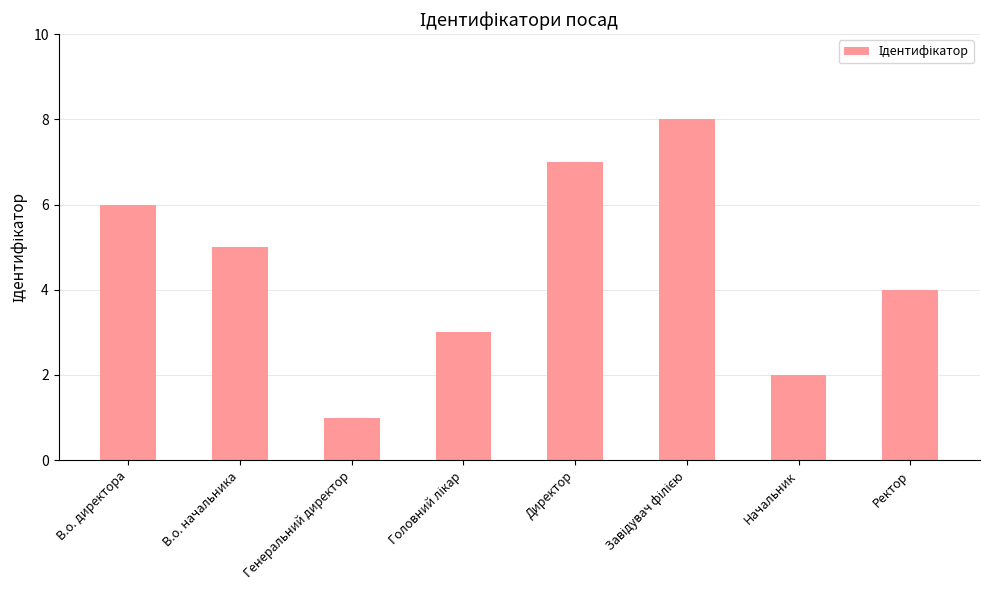

What is the label of the 7th bar from the left?

Начальник